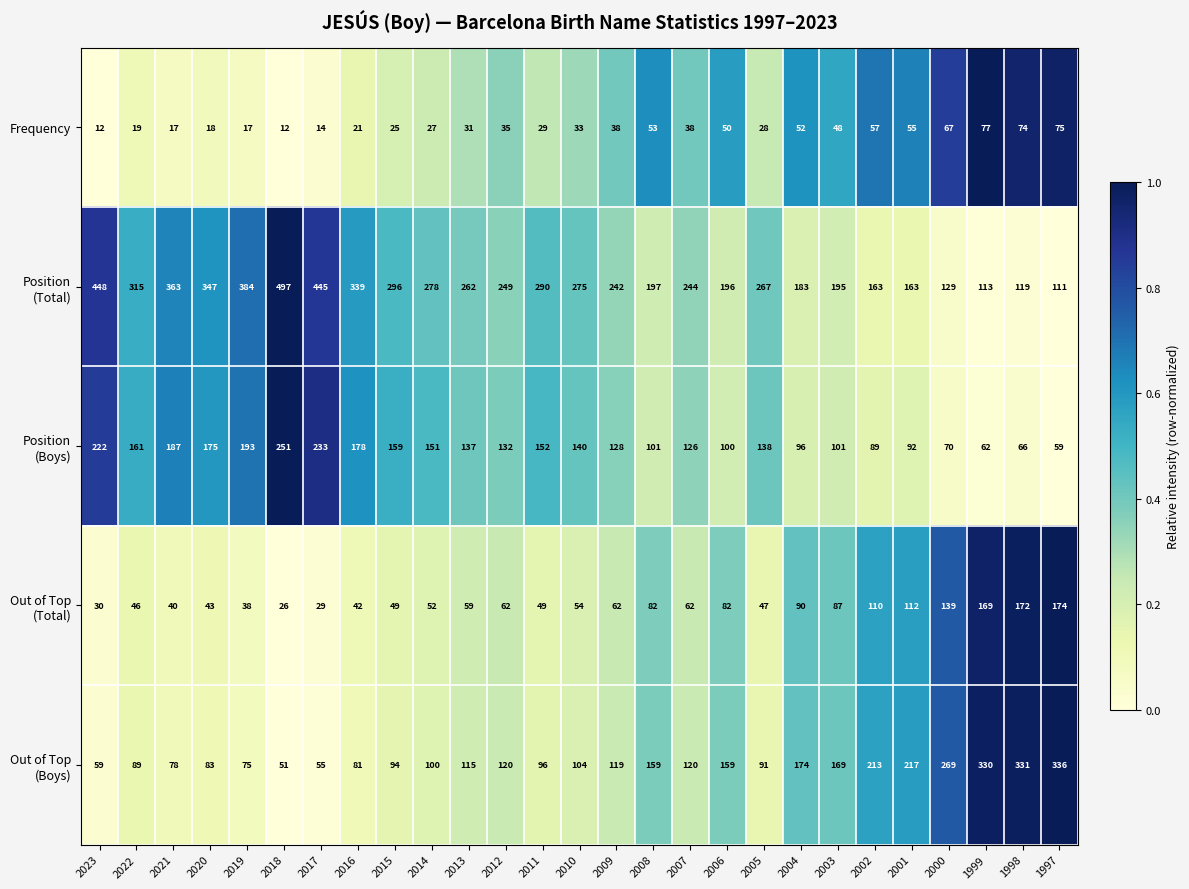

What is the spread (max minus min) of values at 2010?

242